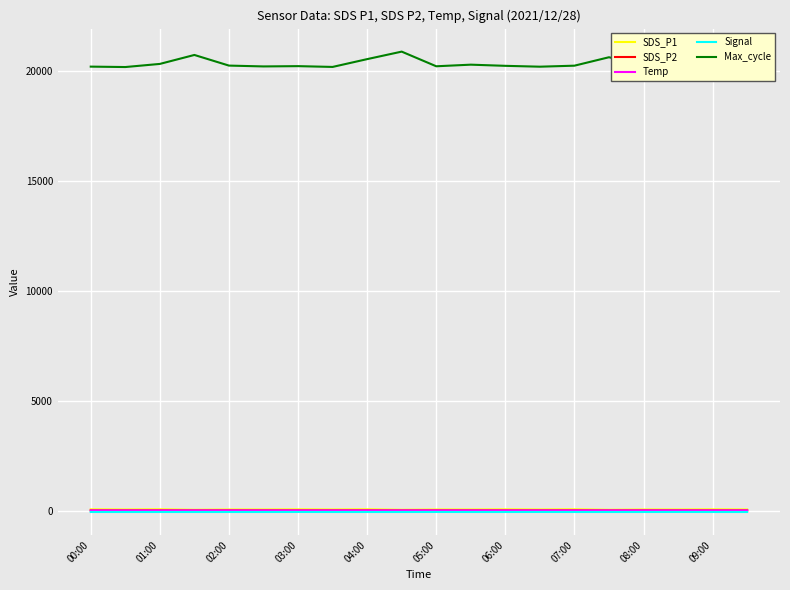

Which series has the largest total across all categories?

Max_cycle